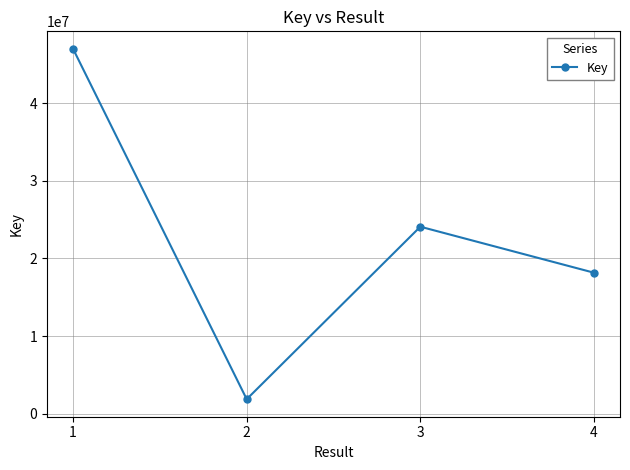

Which label corresponds to the largest value in the chart?

1